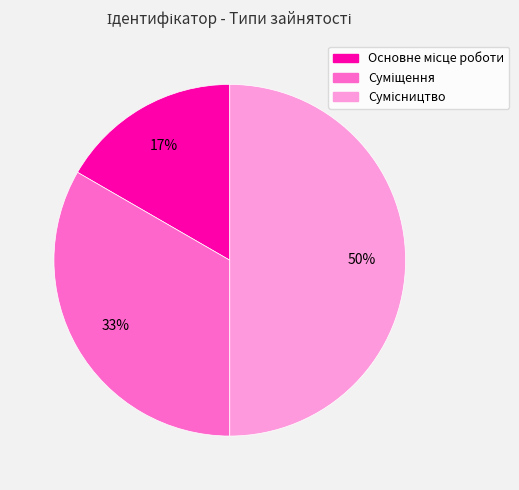

To the nearest percent, what is the average slice percentage?

33%